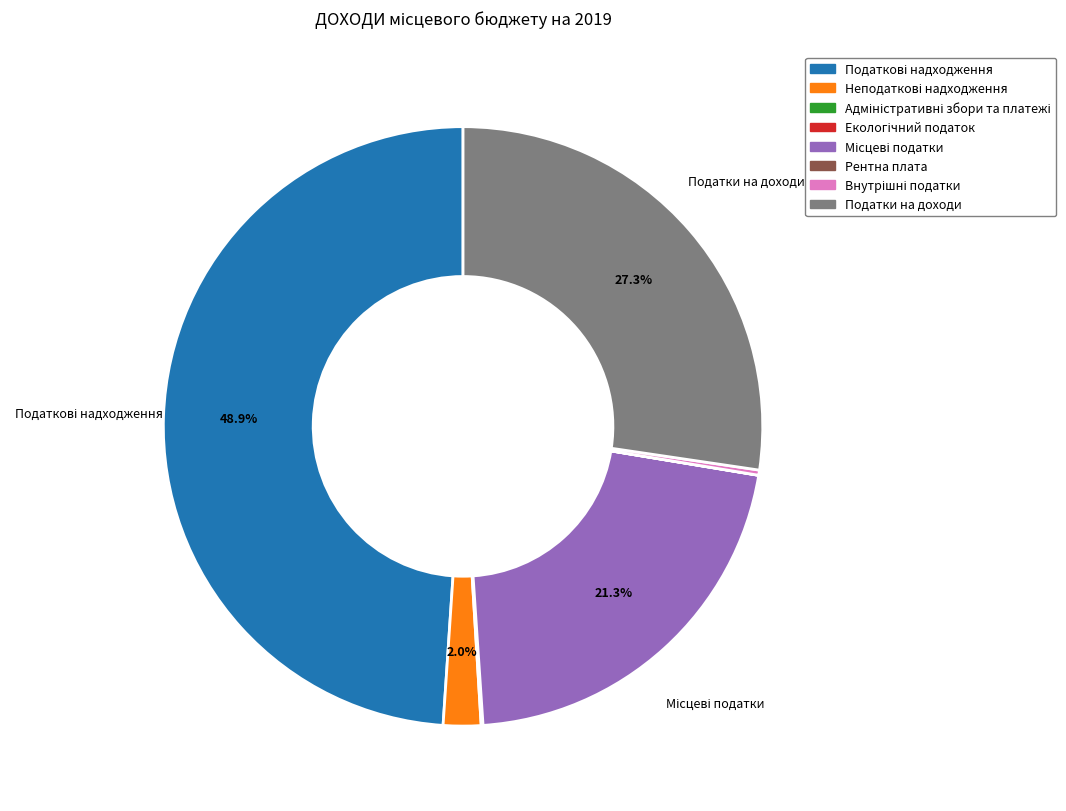

Does any single category account for the majority?

No